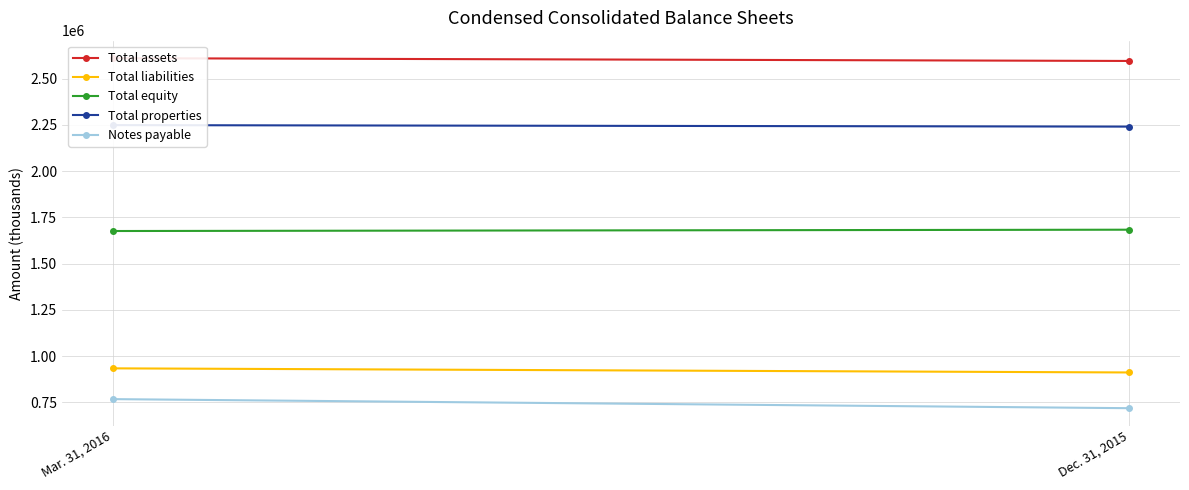

Is the value of Total properties at Mar. 31, 2016 greater than the value of Total equity at Dec. 31, 2015?

Yes